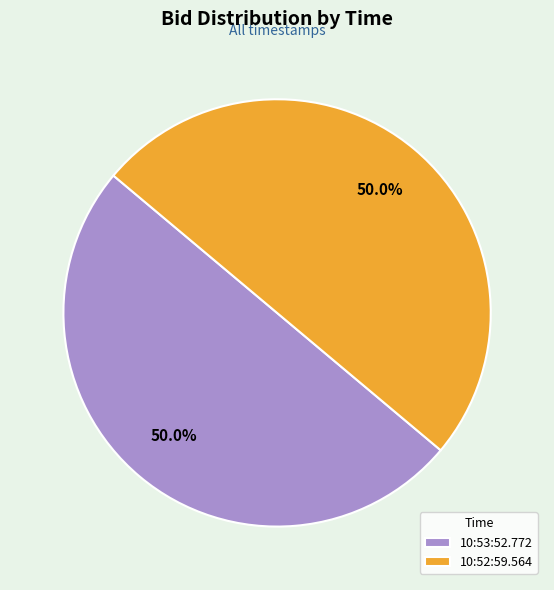

Is it true that 10:53:52.772 is 50% of the pie?

True